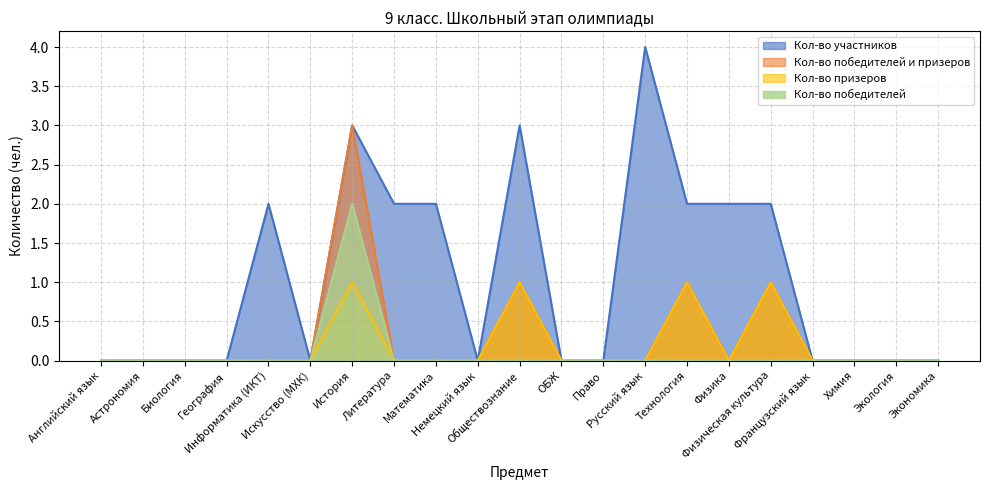

True or false: Кол-во призеров and Кол-во победителей intersect in this chart.

False